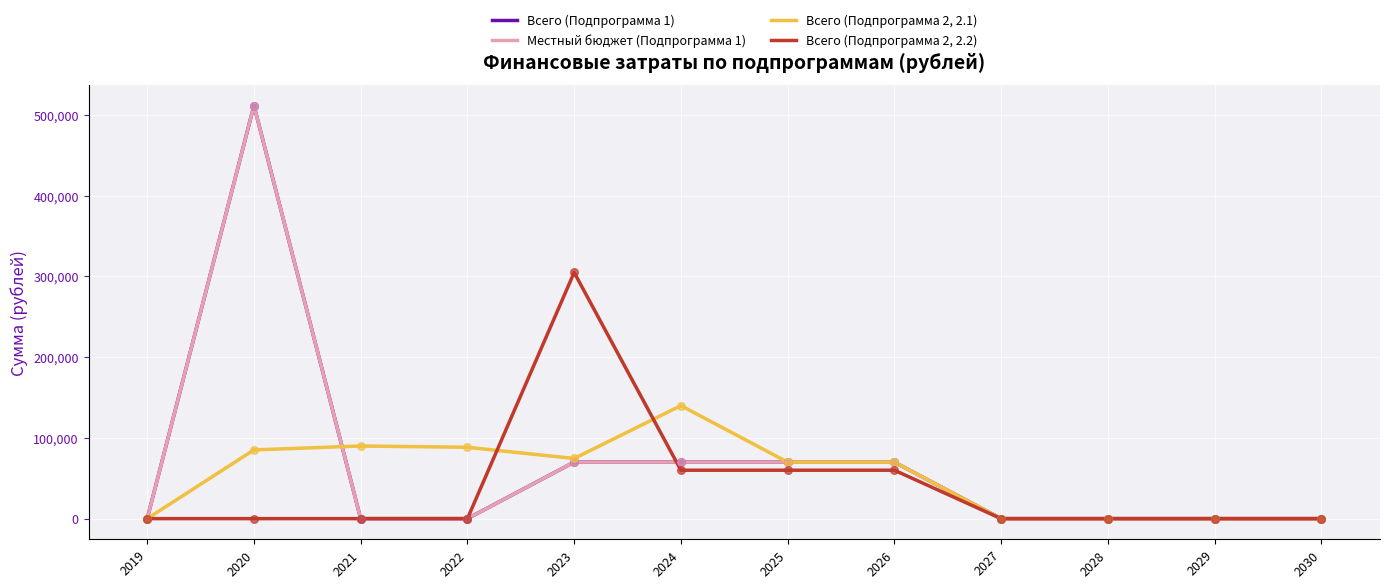

At which category is the sum across all series the highest?

2020